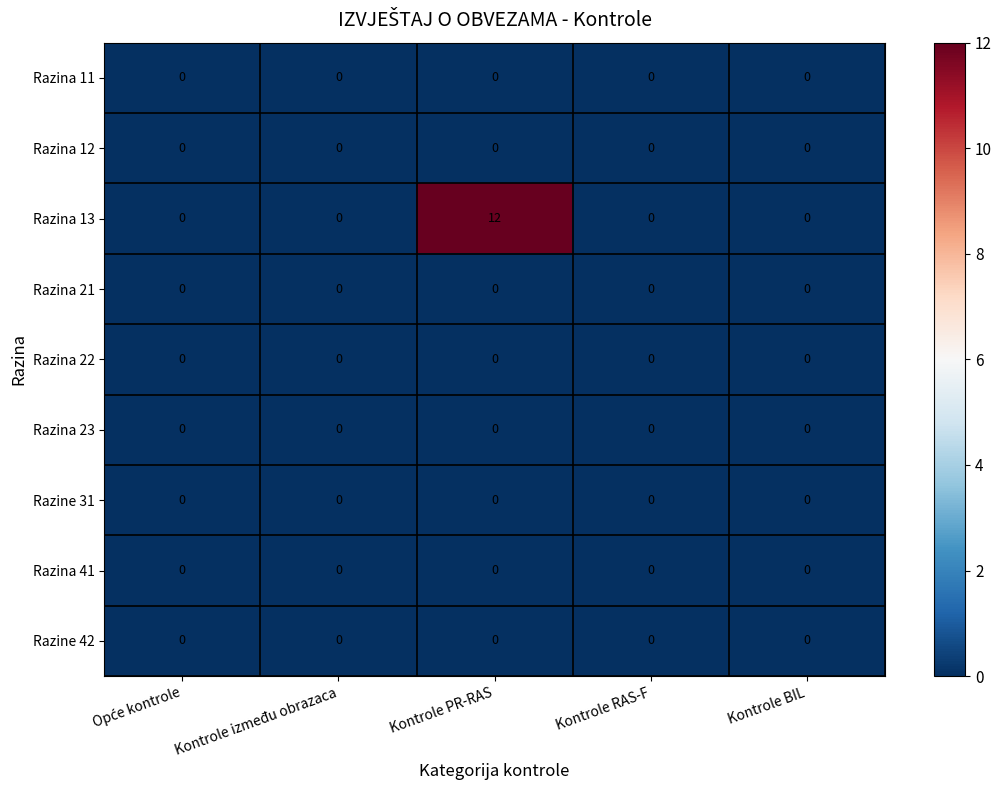

Which category has the highest value across all series?

Kontrole PR-RAS